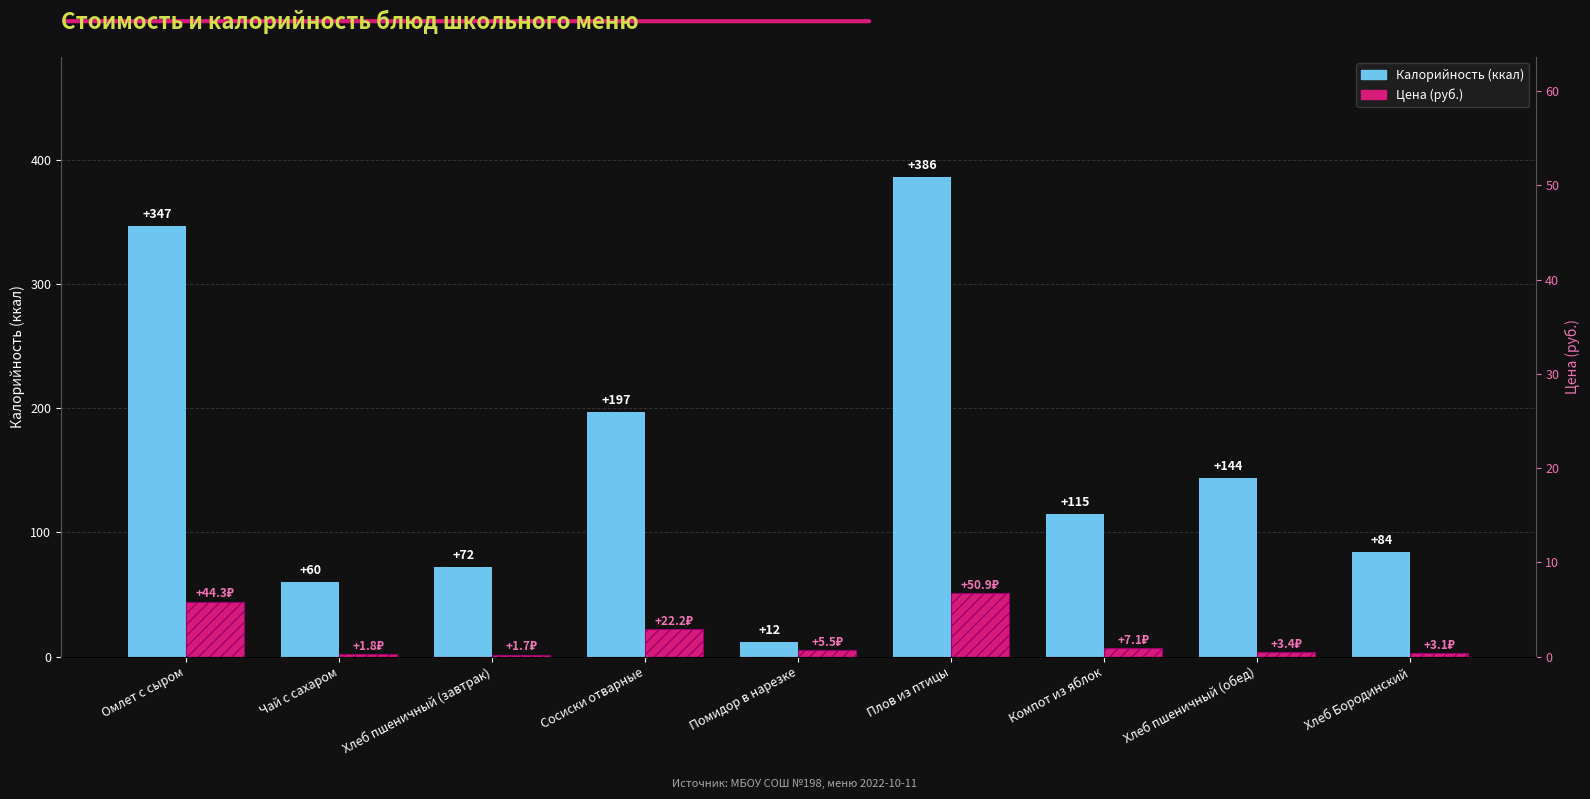

What are all the series names shown in the legend?

Калорийность (ккал), Цена (руб.)